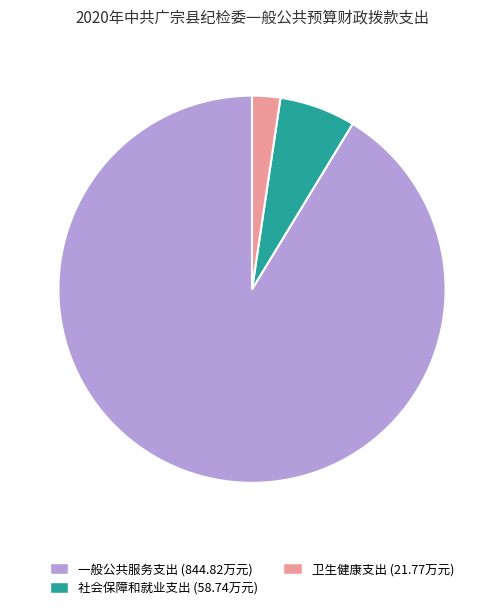

Which slice is the largest?

一般公共服务支出